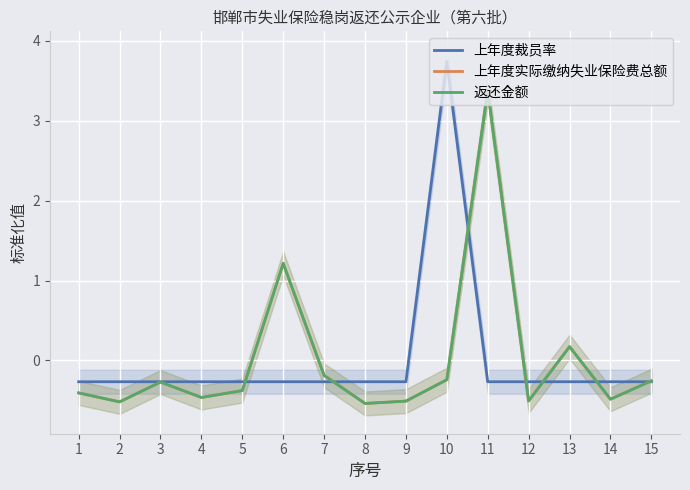

At which label is 上年度裁员率 closest to 1?

1